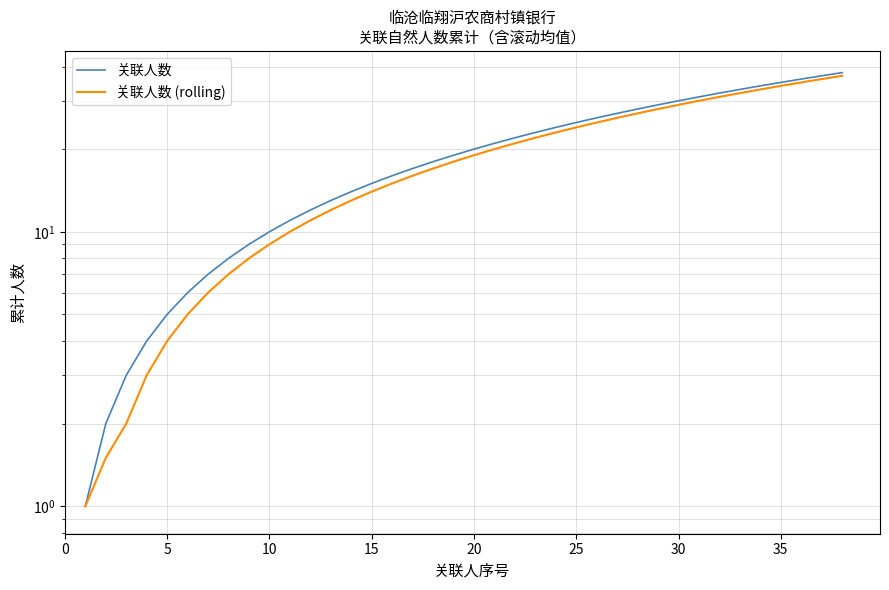

What is the difference between the maximum and minimum values in the 关联人数 (rolling) series?

36.0